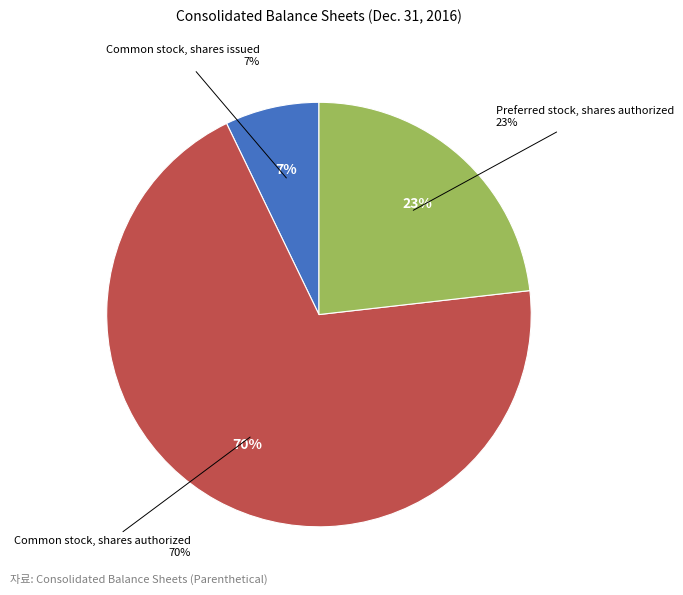

What is the ratio of the value at Common stock, shares issued to the value at Common stock, shares authorized?

0.1